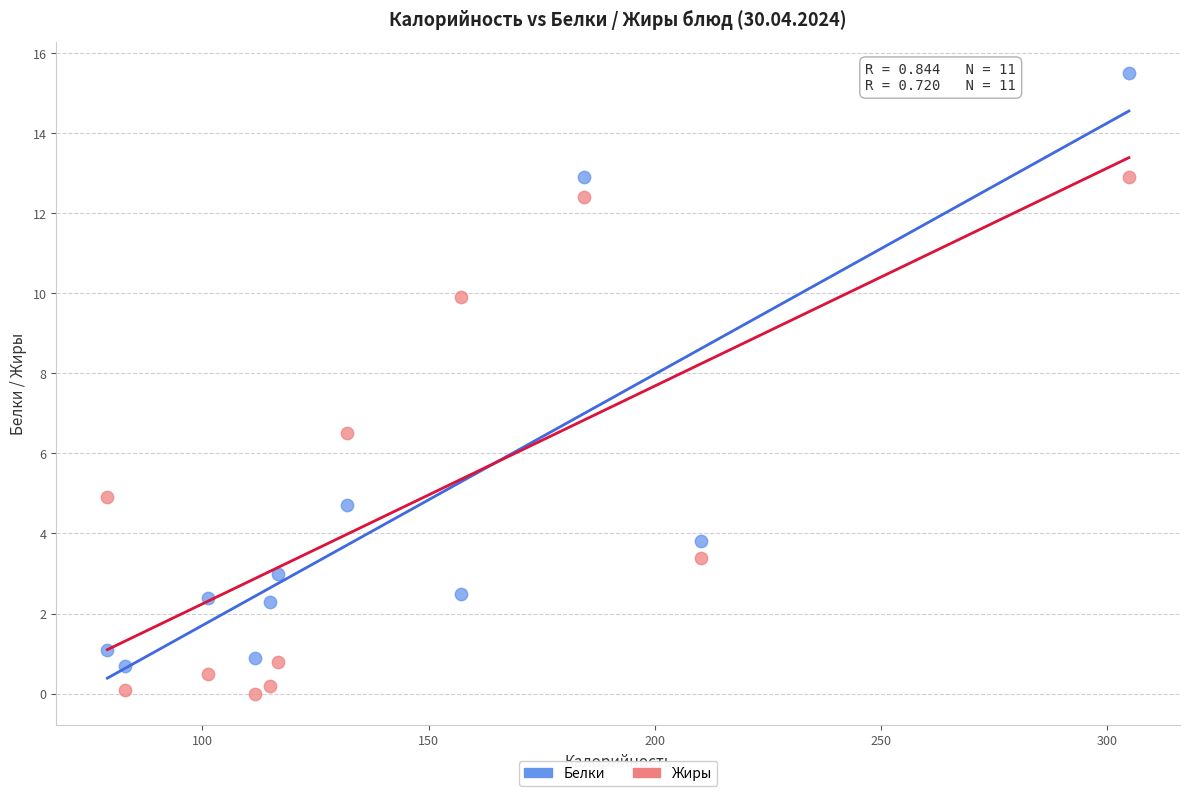

Which series has the largest Y range (max minus min)?

Белки